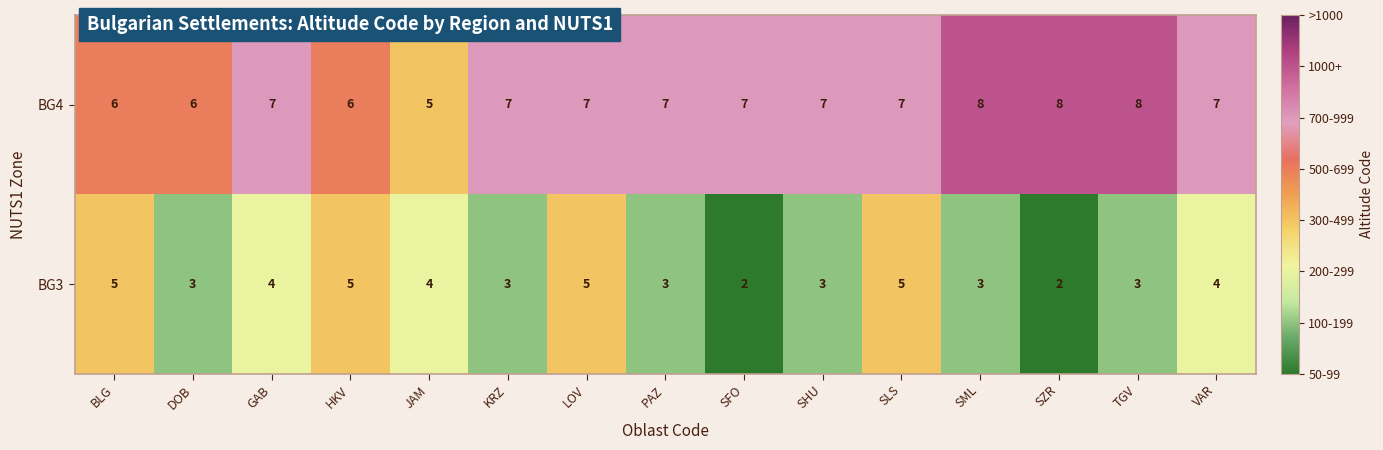

How many distinct data groups are displayed?

2